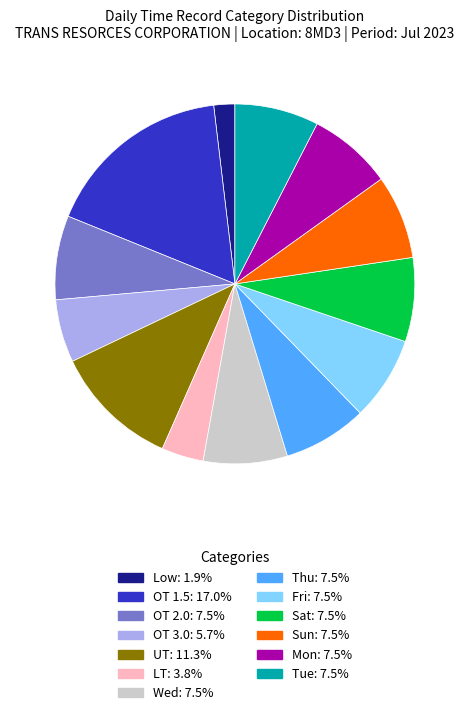

Is there a majority slice in this chart?

No